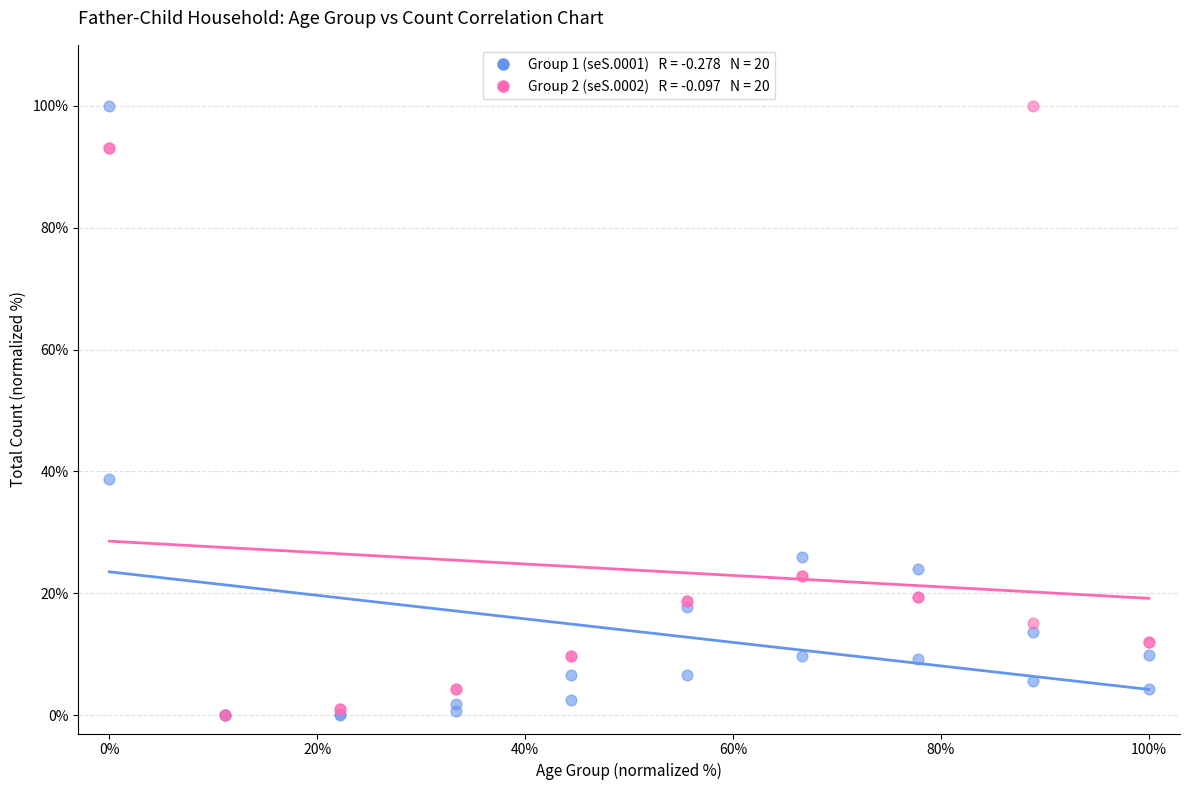

Across all series, what Y value is closest to 50?

38.8